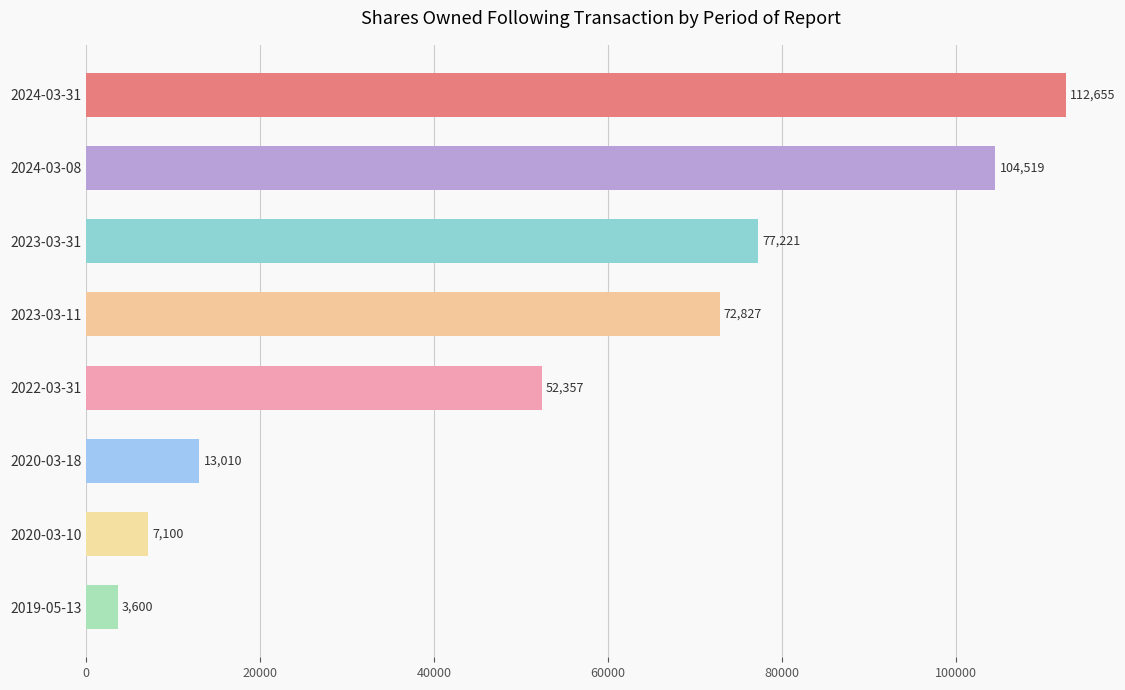

Reading top to bottom, what are all the values shown in this chart?

112655	104519	77221	72827	52357	13010	7100	3600